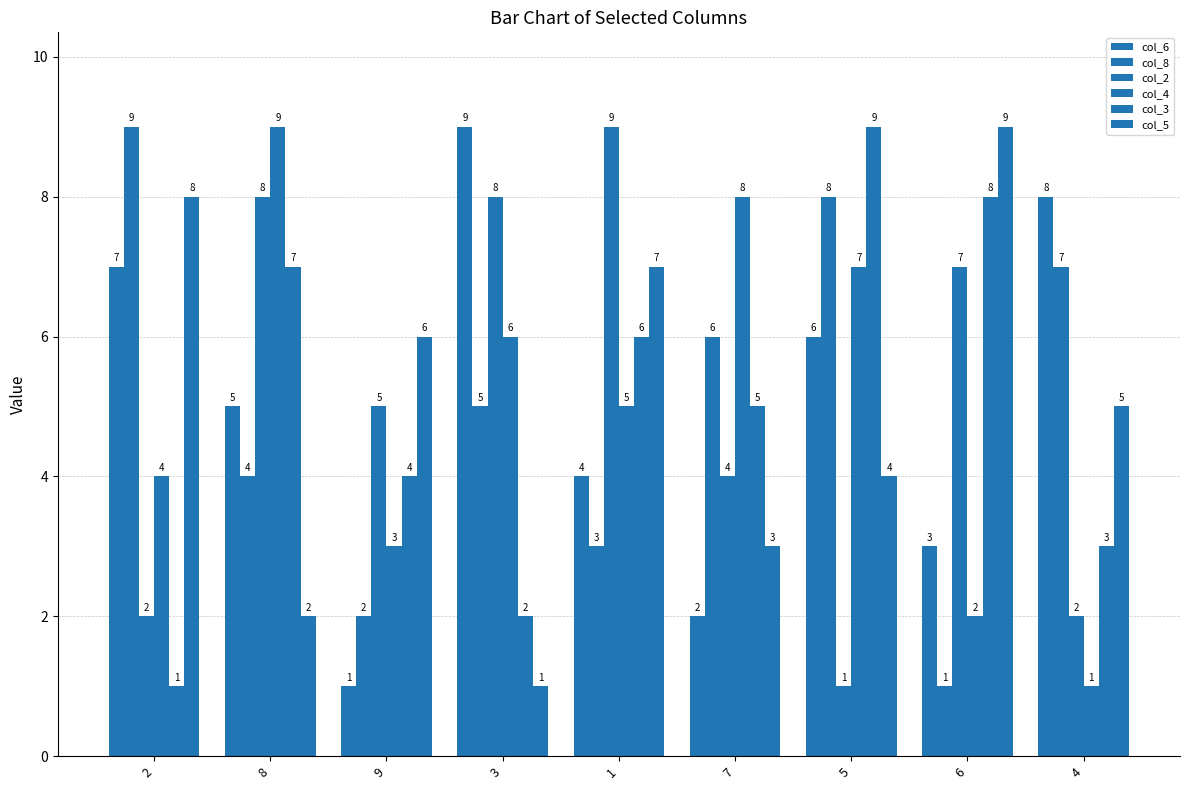

Count the col_5 values in the range 3 to 7.

5